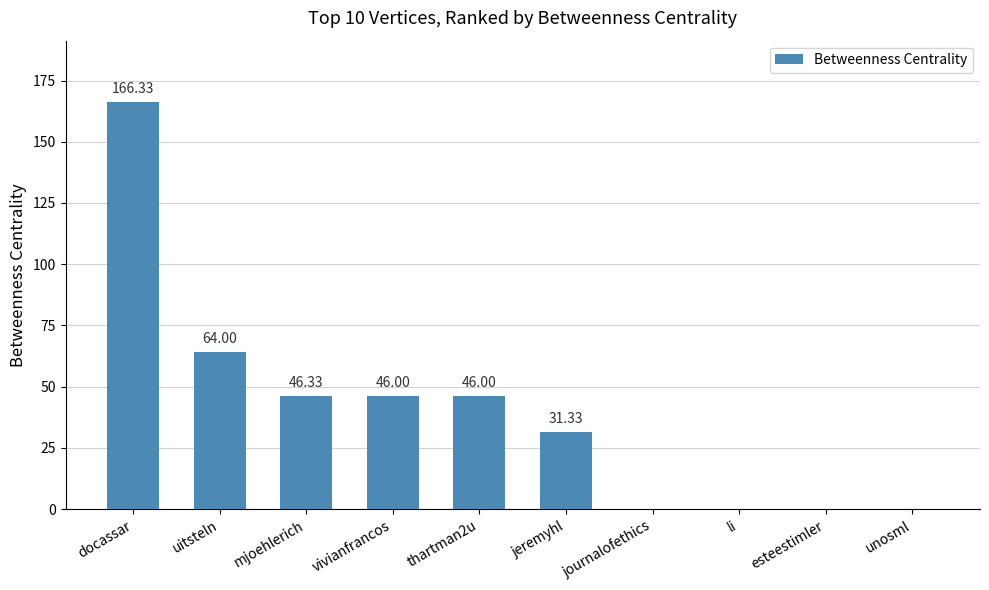

Which label corresponds to the largest value in the chart?

docassar